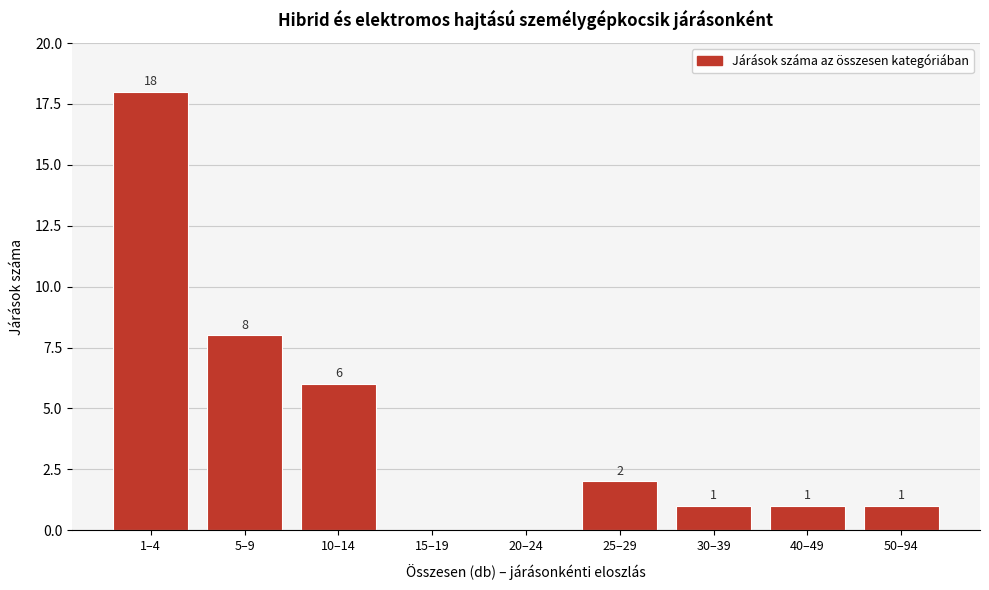

Reading left to right, extract all data points from this chart.

1–4=18	5–9=8	10–14=6	15–19=0	20–24=0	25–29=2	30–39=1	40–49=1	50–94=1